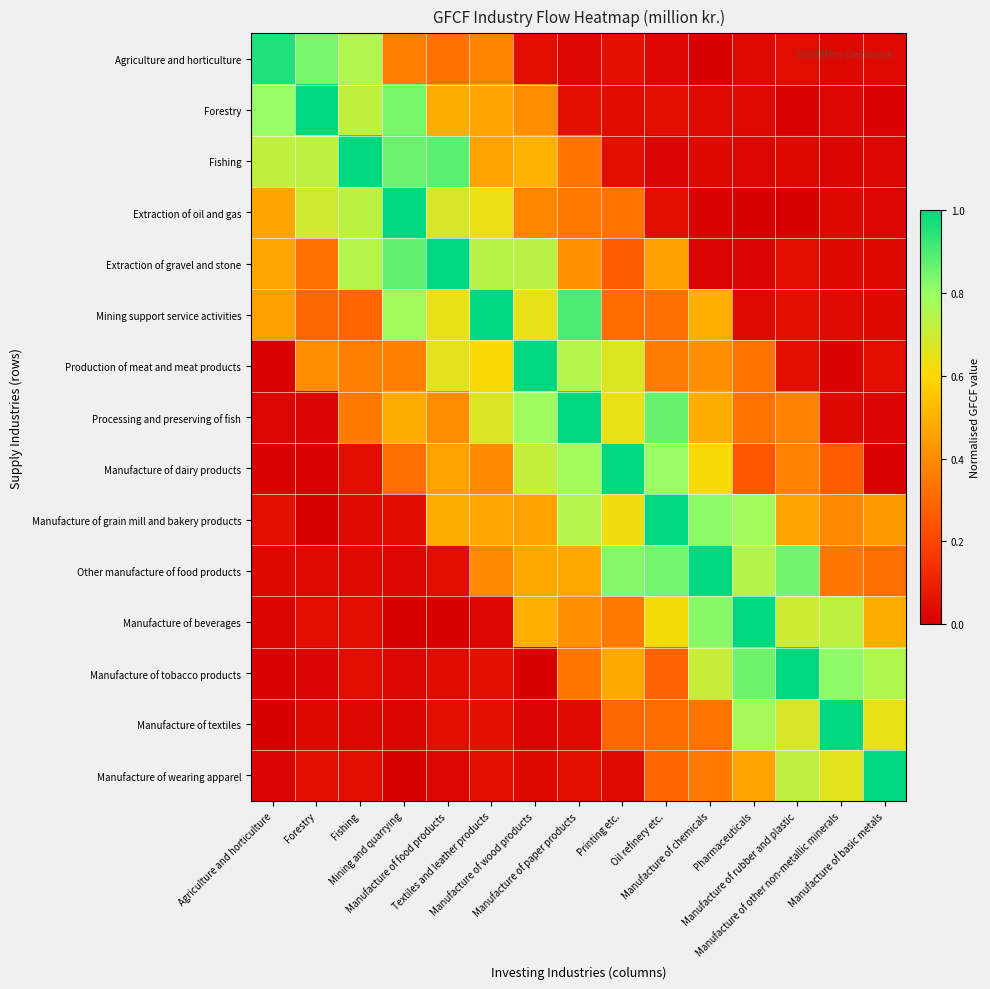

Between Manufacture of paper products and Manufacture of rubber and plastic, which is larger?

Manufacture of rubber and plastic